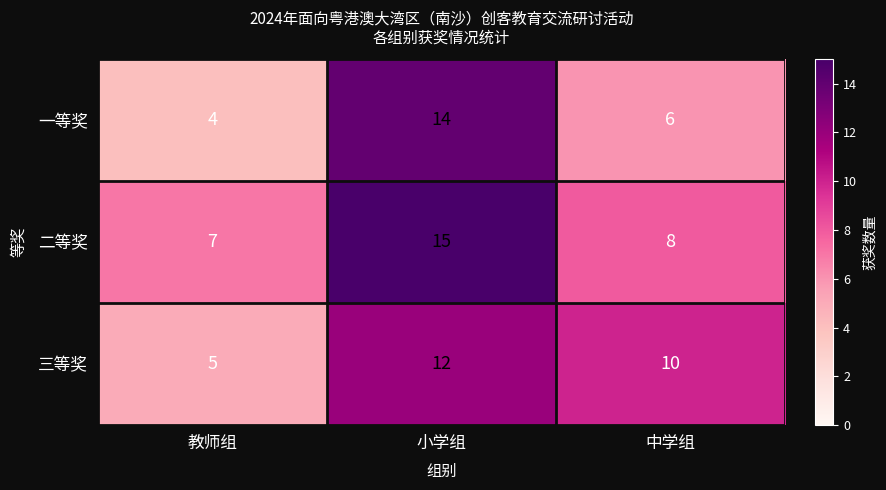

Rank the series by their average value, from lowest to highest.

一等奖, 三等奖, 二等奖